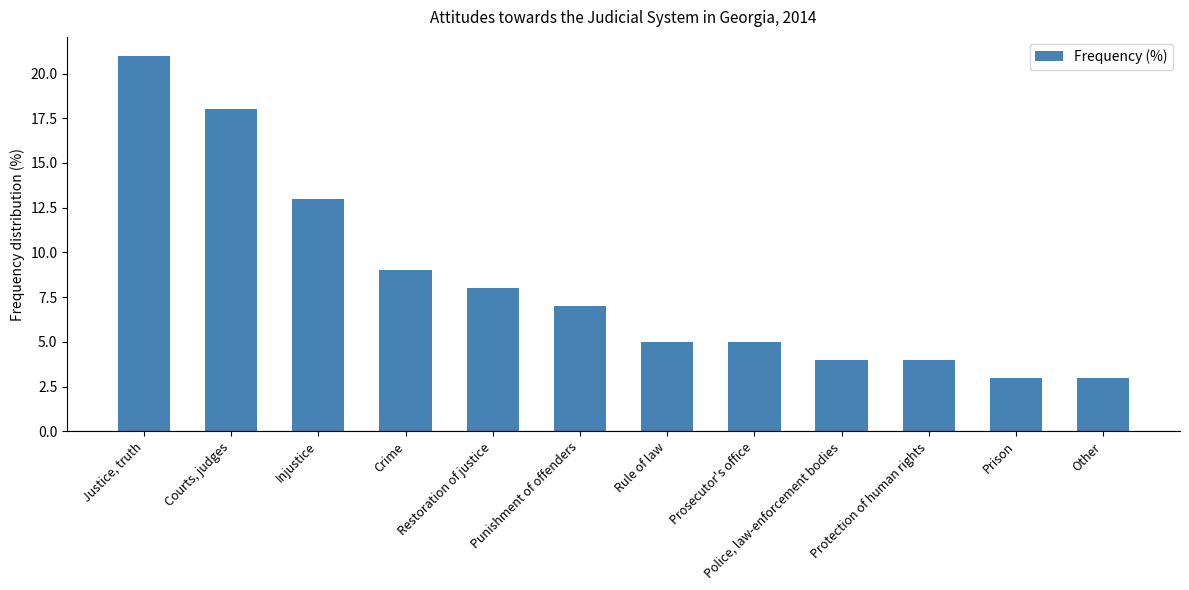

Is it true that the value at Police, law-enforcement bodies is 4?

True